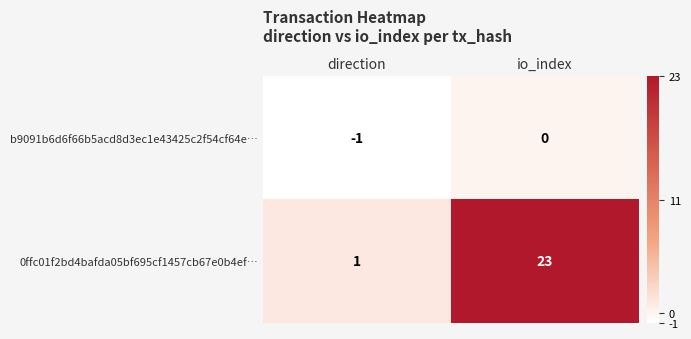

Which series has the widest spread of values?

0ffc01f2bd4bafda05bf695cf1457cb67e0b4ef…